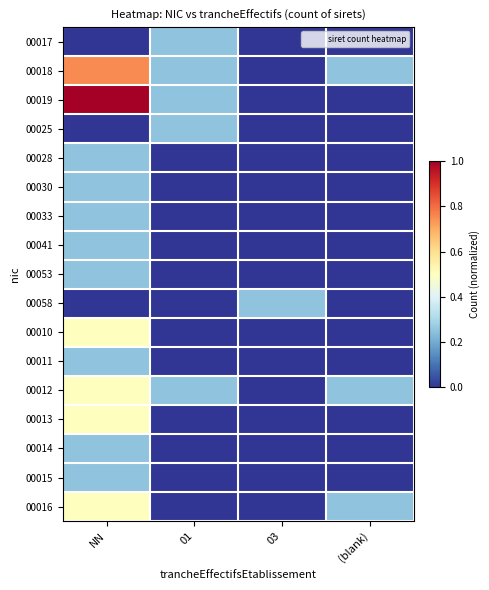

At how many categories does at least one series exceed 0?

4